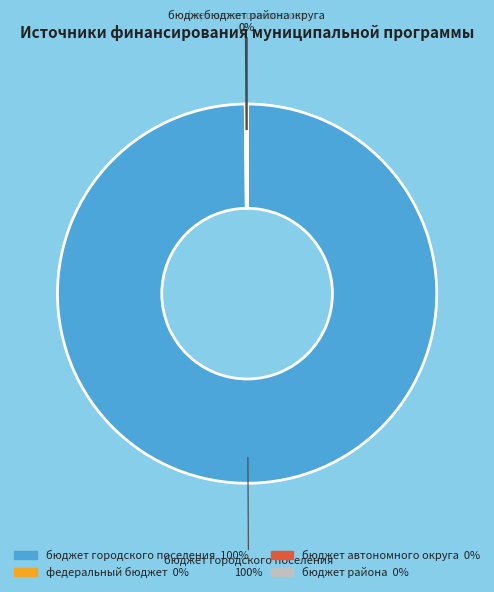

Does any single category account for the majority?

Yes